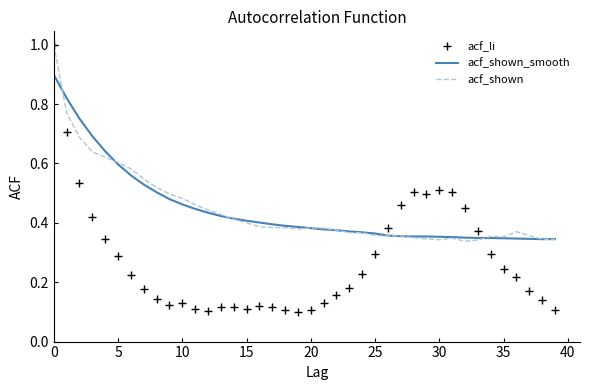

Which series ends up on top after the final intersection of acf_li and acf_shown_smooth?

acf_shown_smooth